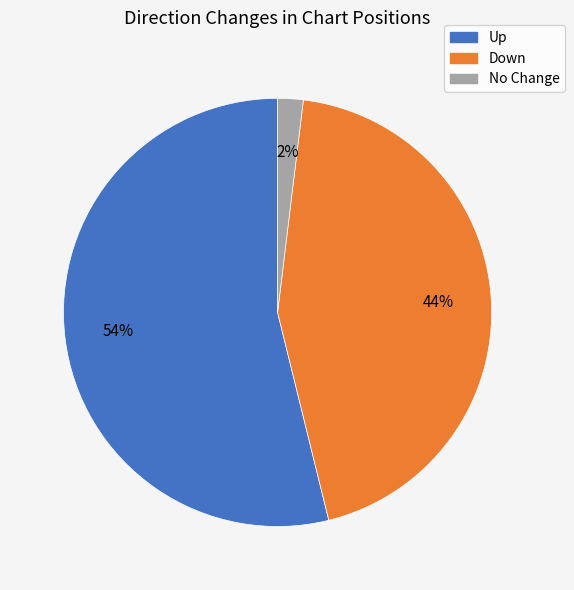

Does any single category account for the majority?

Yes